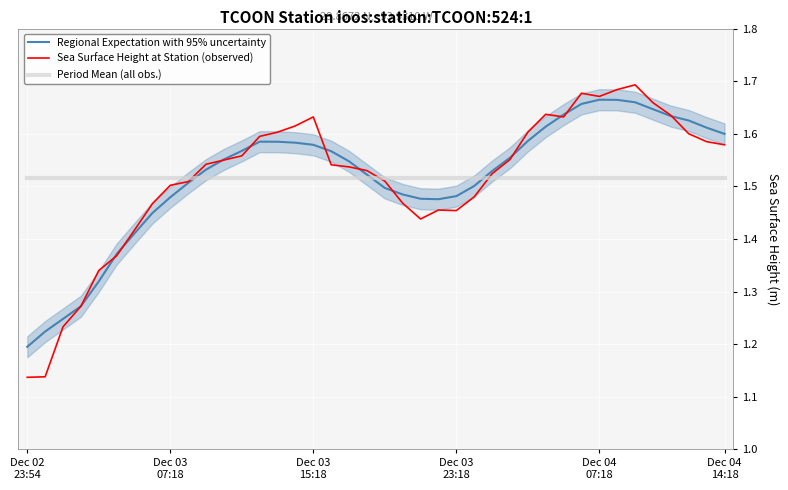

What position from the right is 37?

3